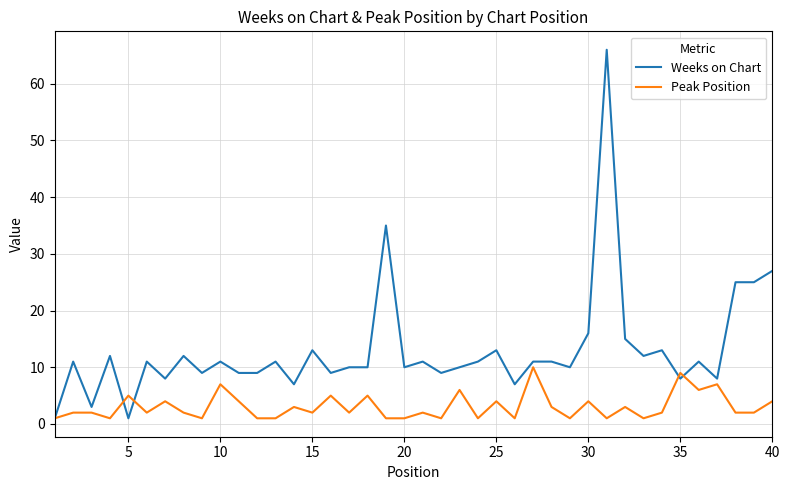

What is the sum of all Peak Position values?

122